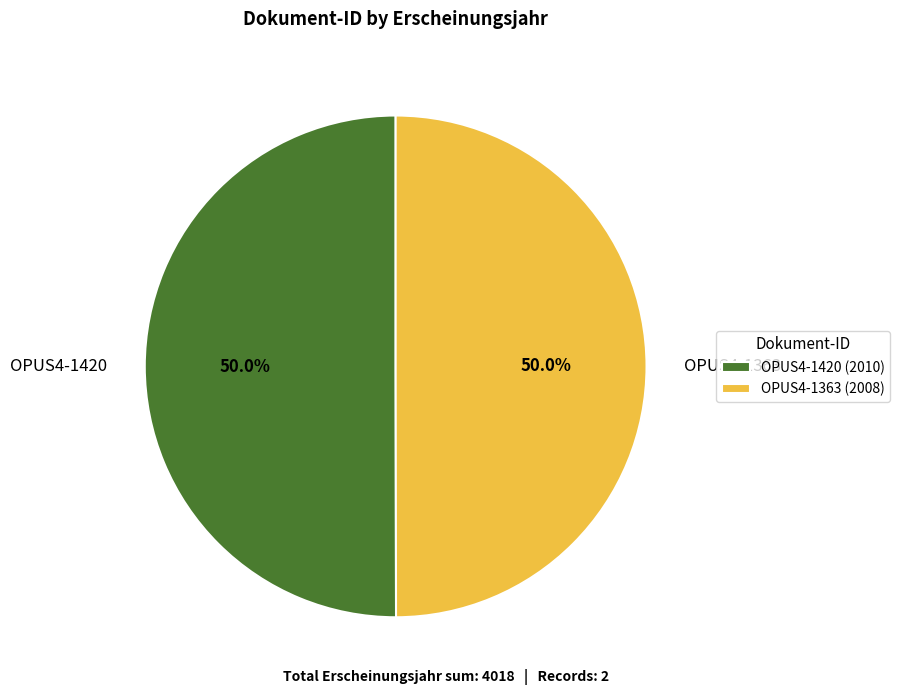

What is the ratio of the value at OPUS4-1420 to the value at OPUS4-1363?

1.0